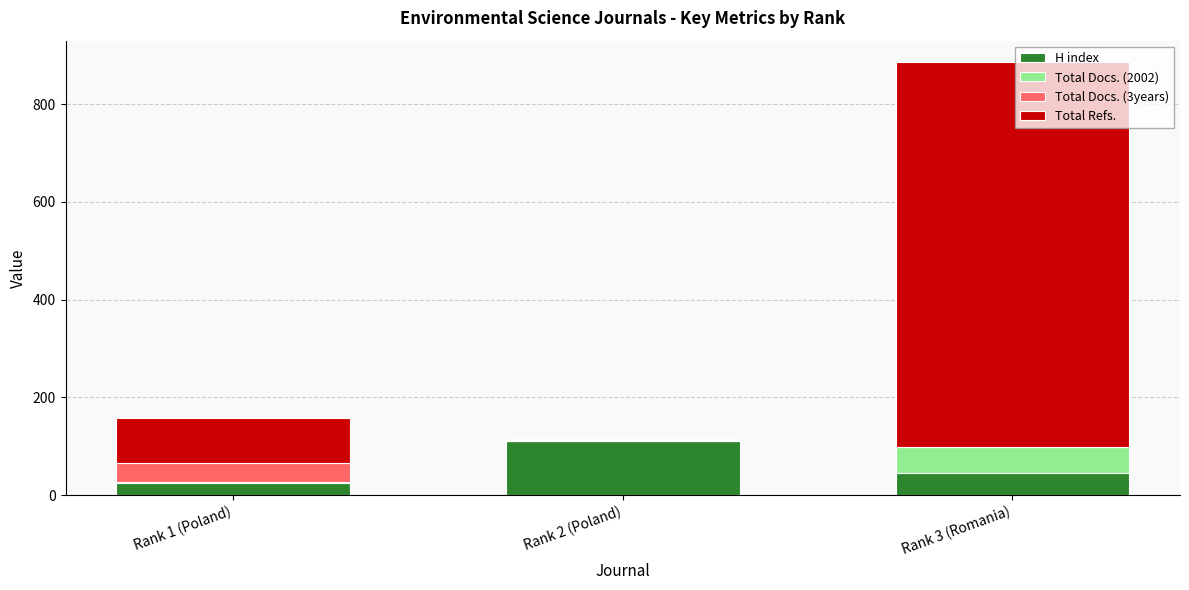

At which category is the sum across all series the highest?

Rank 3 (Romania)